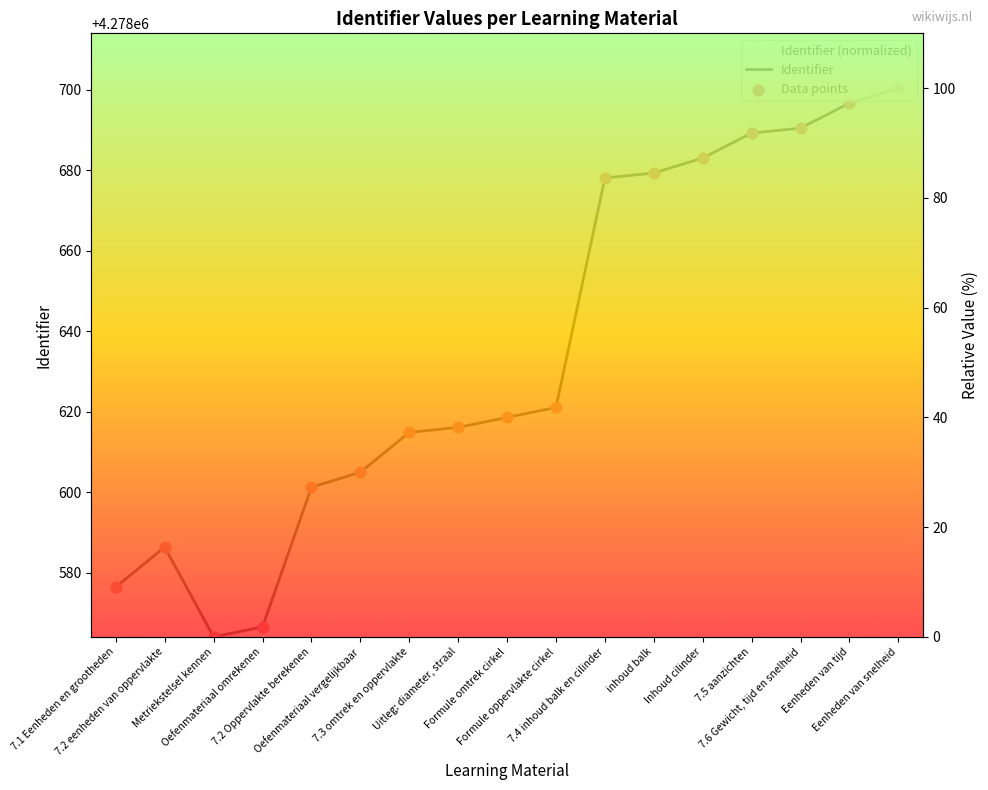

Is the value of Data points at 7.3 omtrek en oppervlakte greater than the value of Identifier at inhoud balk?

No